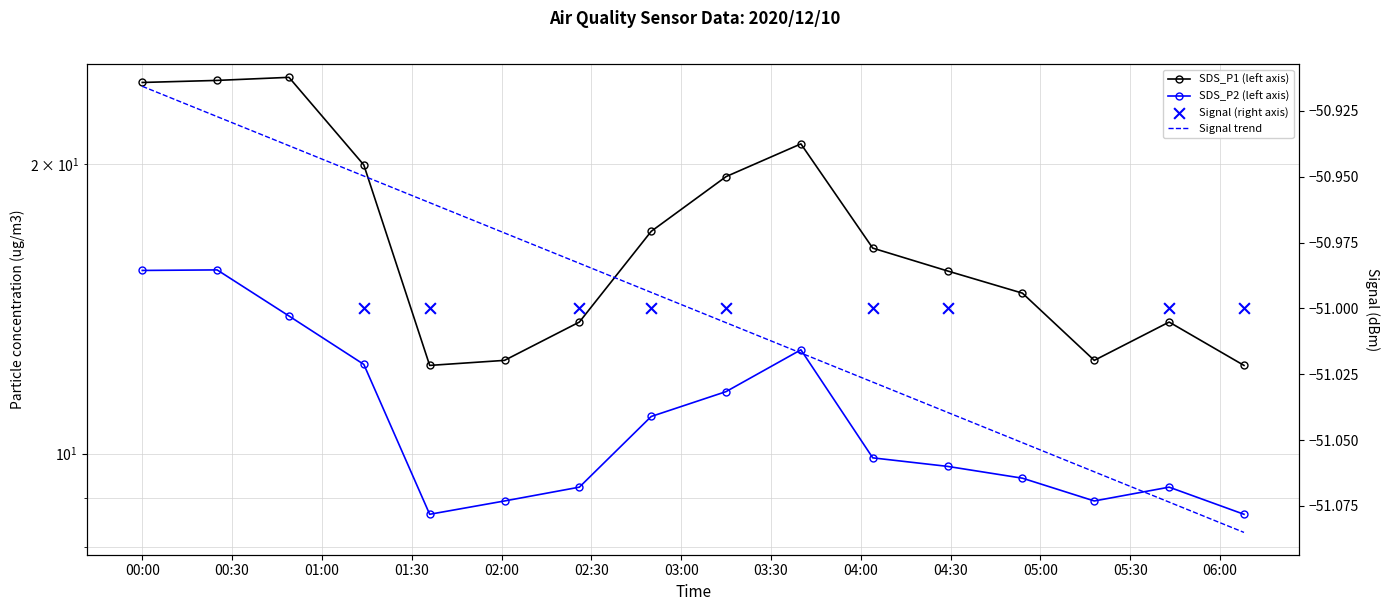

Which series contains the highest Y value?

SDS_P1